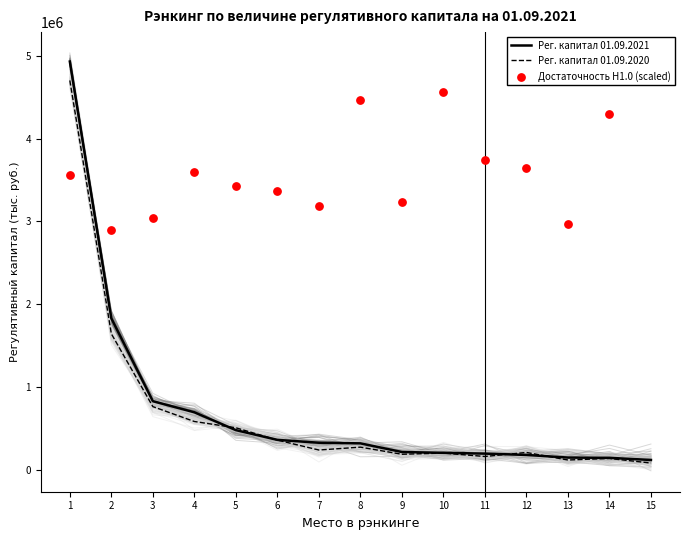

What is the total value across all series at 6?

4093493.5